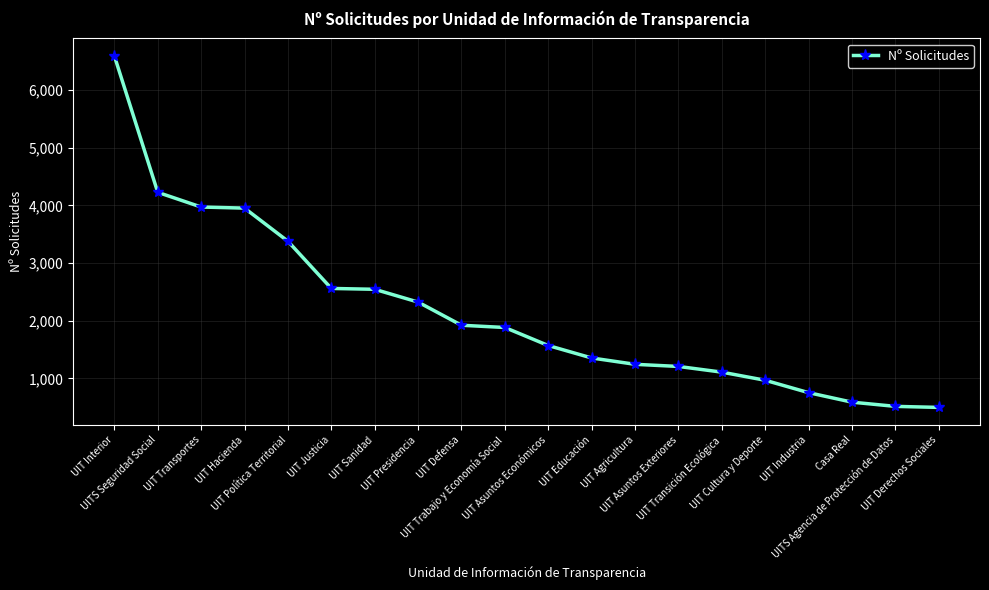

Is this an area chart (filled region under the line)?

No